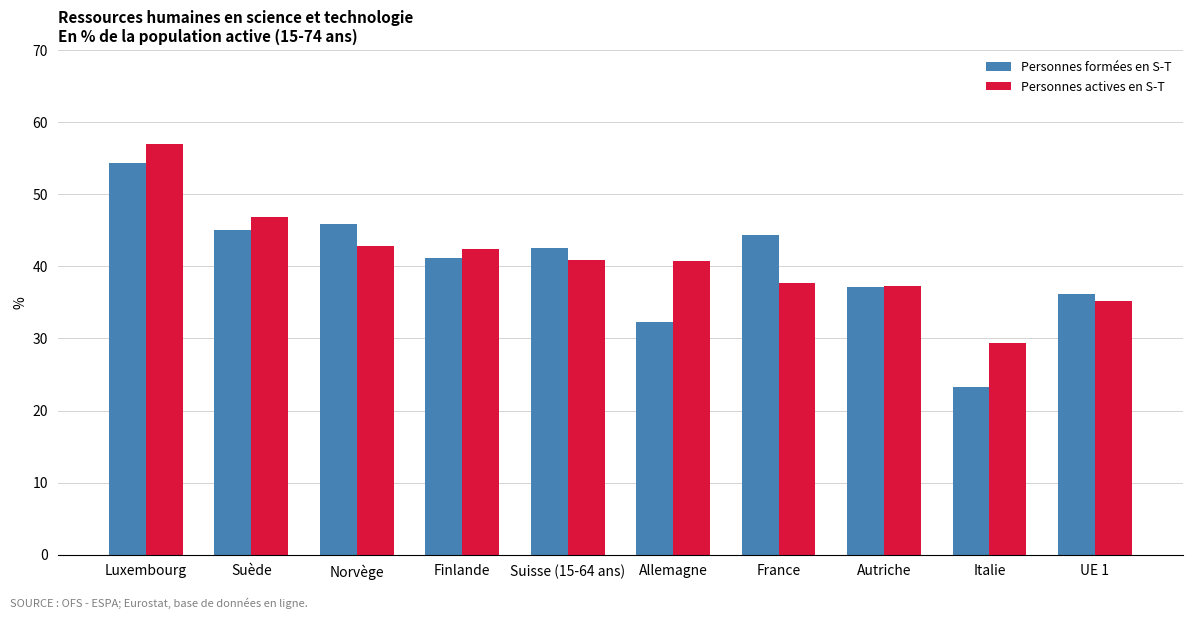

How many groups of bars are there?

10